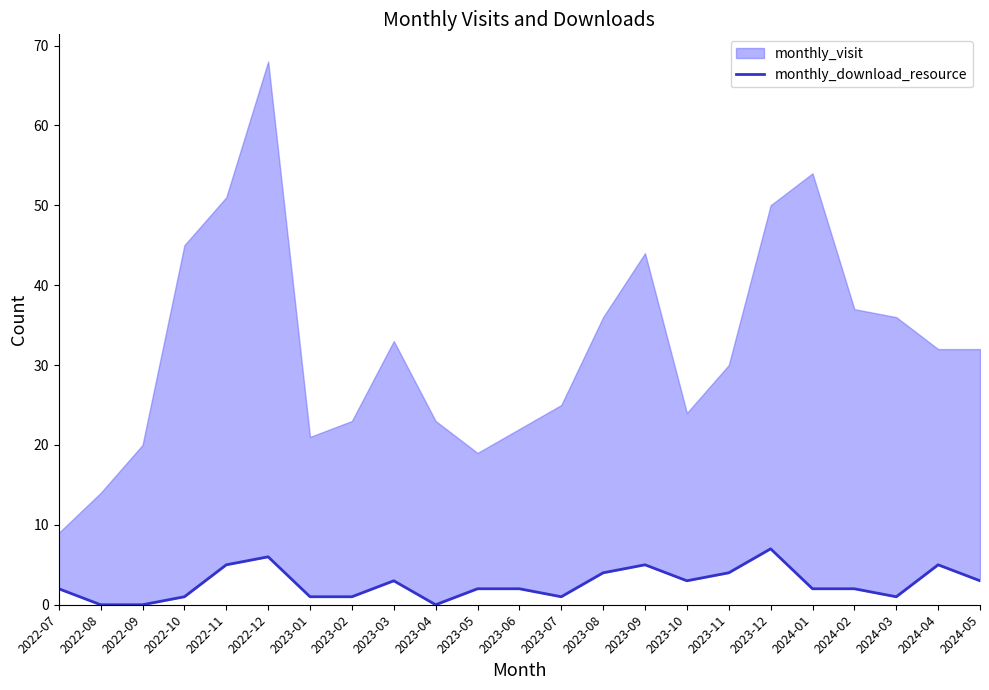

At which label is the value closest to 3?

2023-03